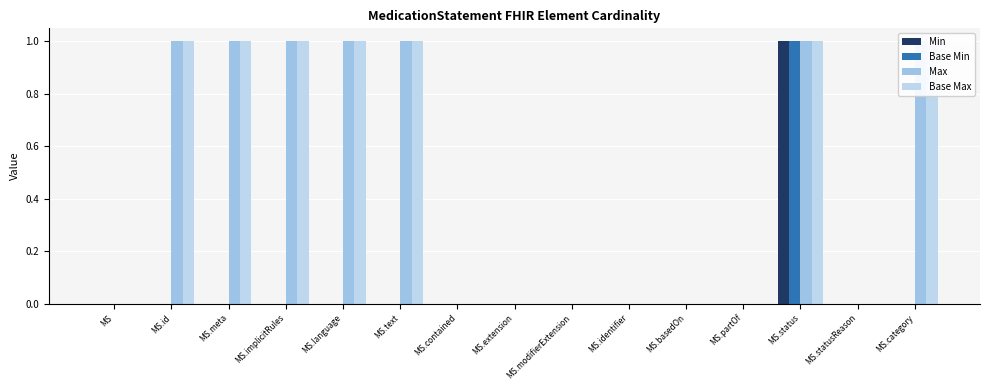

Reading left to right, list all the values displayed in this chart.

Min: MS=0	MS.id=0	MS.meta=0	MS.implicitRules=0	MS.language=0	MS.text=0	MS.contained=0	MS.extension=0	MS.modifierExtension=0	MS.identifier=0	MS.basedOn=0	MS.partOf=0	MS.status=1	MS.statusReason=0	MS.category=0
Base Min: MS=0	MS.id=0	MS.meta=0	MS.implicitRules=0	MS.language=0	MS.text=0	MS.contained=0	MS.extension=0	MS.modifierExtension=0	MS.identifier=0	MS.basedOn=0	MS.partOf=0	MS.status=1	MS.statusReason=0	MS.category=0
Max: MS=0	MS.id=1	MS.meta=1	MS.implicitRules=1	MS.language=1	MS.text=1	MS.contained=0	MS.extension=0	MS.modifierExtension=0	MS.identifier=0	MS.basedOn=0	MS.partOf=0	MS.status=1	MS.statusReason=0	MS.category=1
Base Max: MS=0	MS.id=1	MS.meta=1	MS.implicitRules=1	MS.language=1	MS.text=1	MS.contained=0	MS.extension=0	MS.modifierExtension=0	MS.identifier=0	MS.basedOn=0	MS.partOf=0	MS.status=1	MS.statusReason=0	MS.category=1